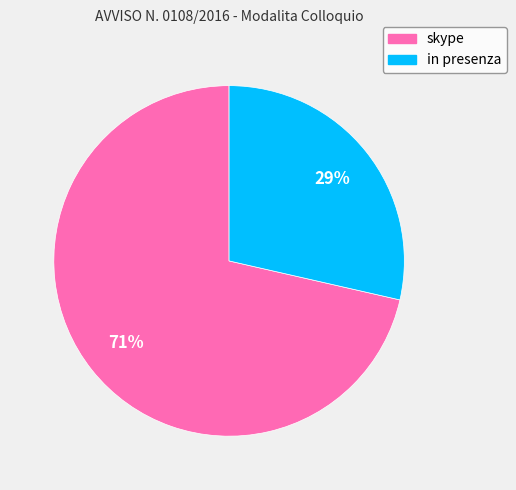

True or false: skype accounts for 58% of the total.

False